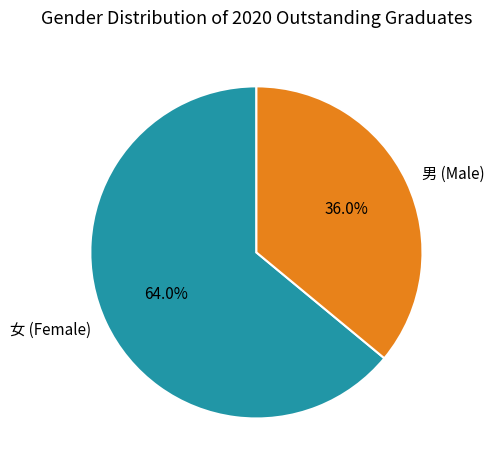

How many slices are in this pie chart?

2